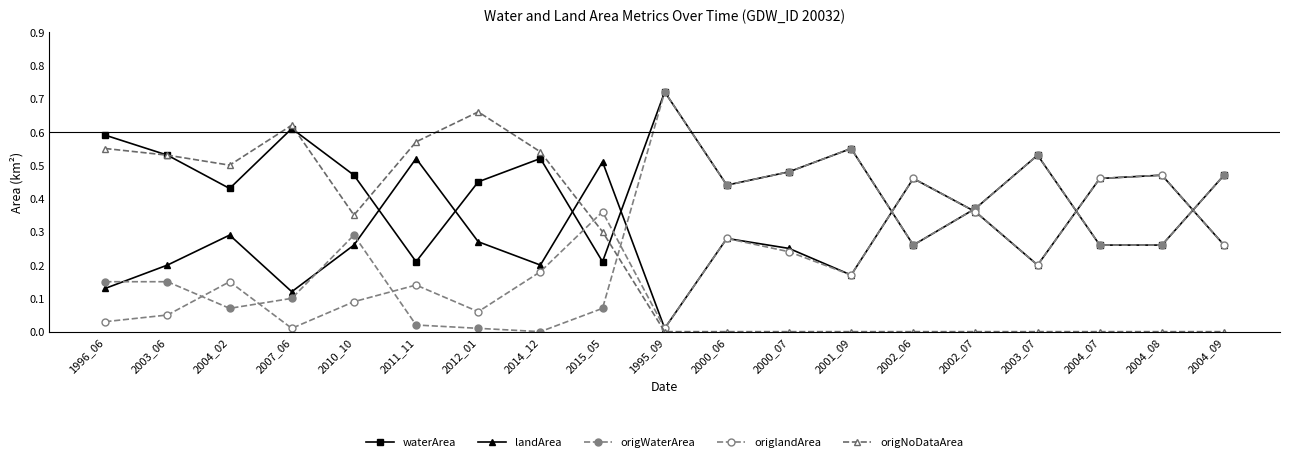

Where is landArea nearest to the value 0?

1995_09